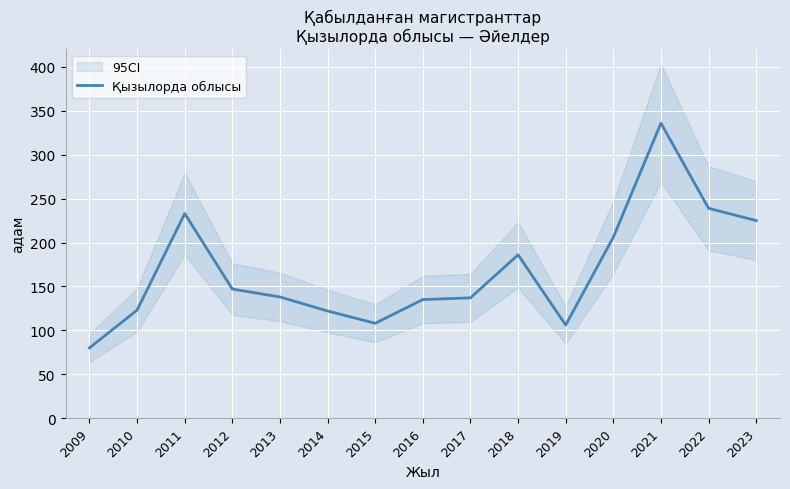

Count the number of categories in the chart.

15